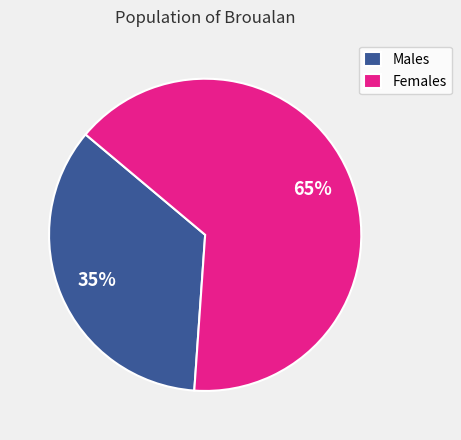

How many slices are in this pie chart?

2